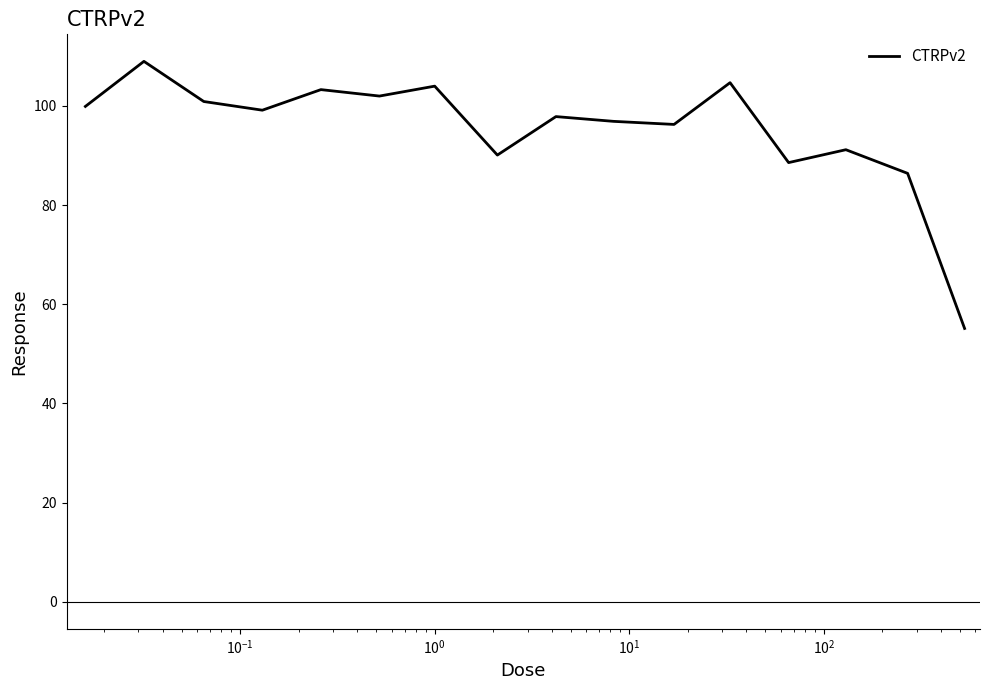

What is the difference between the maximum and minimum values?

53.9